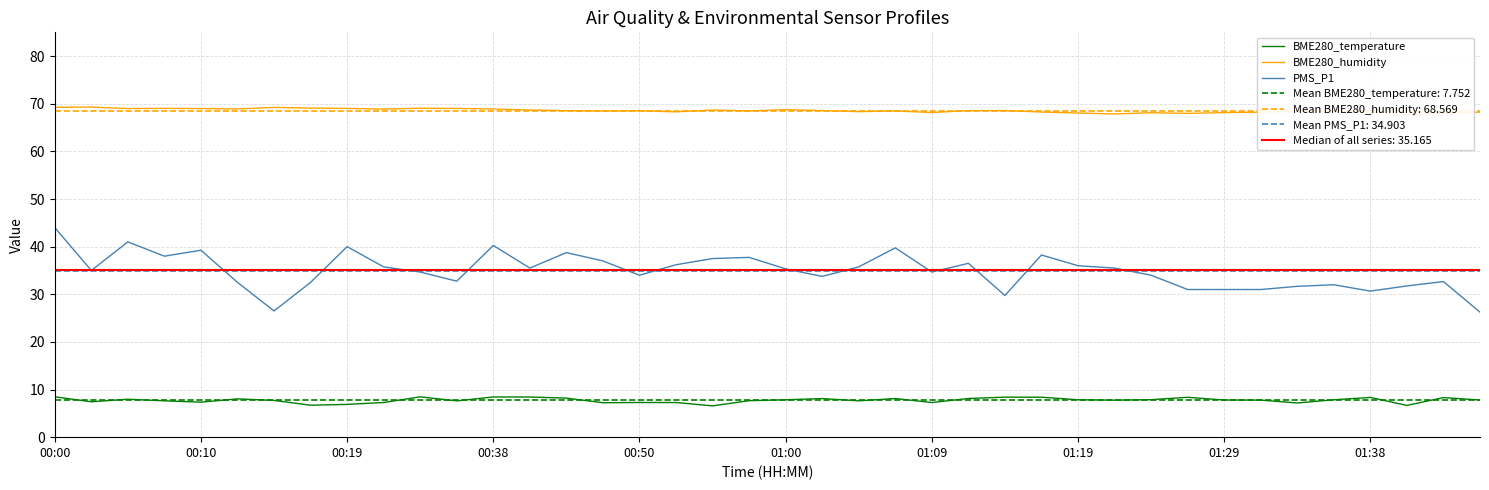

How many lines are shown in the chart?

3